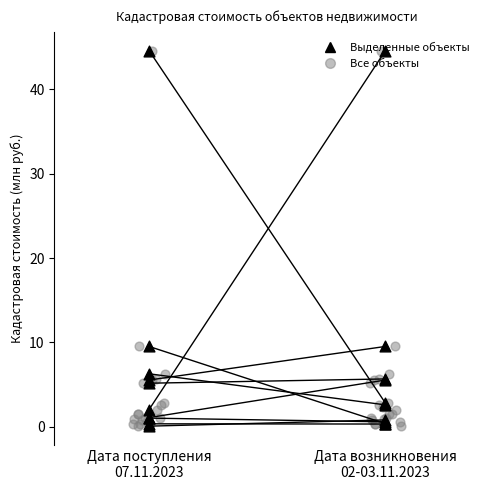

At how many categories does at least one series exceed 42?

2